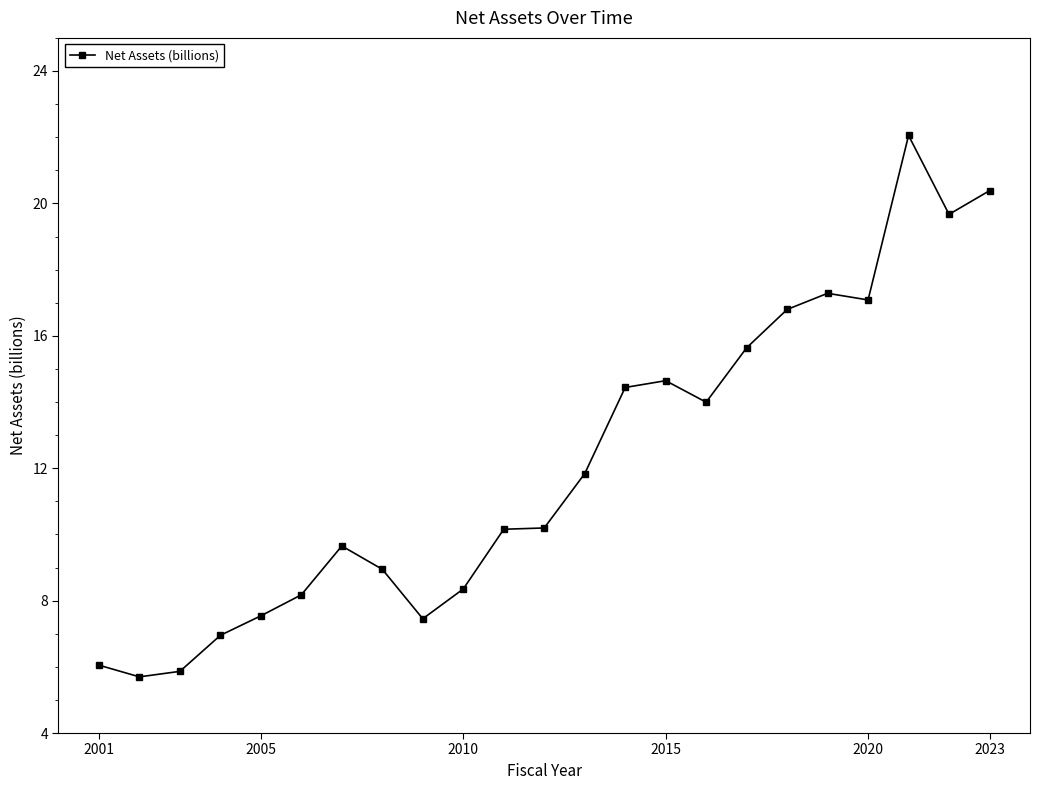

What is the value of the 9th point from the left?

7.5